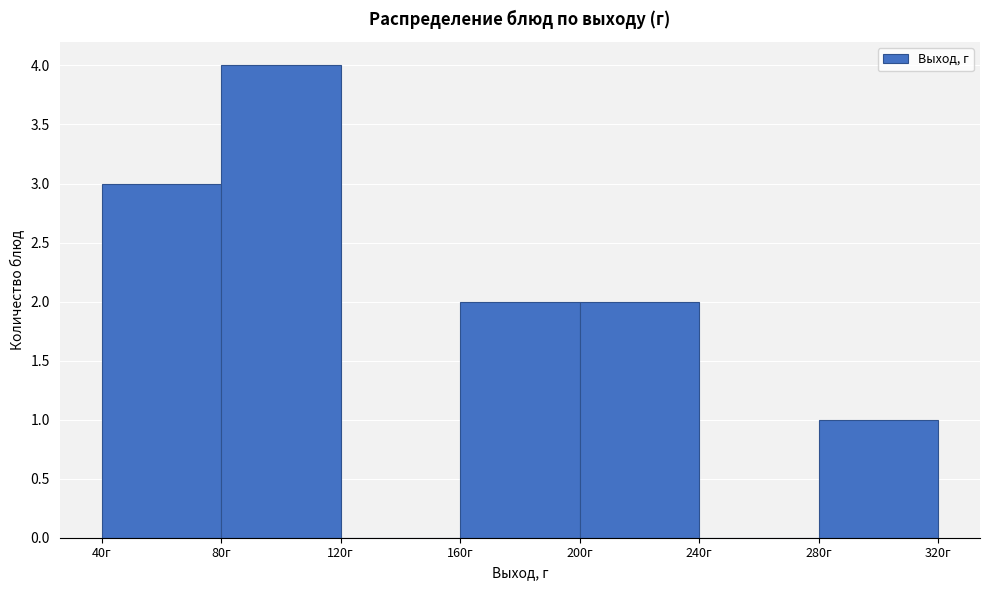

Over which range of the x-axis is the bar tallest?

80 to 120